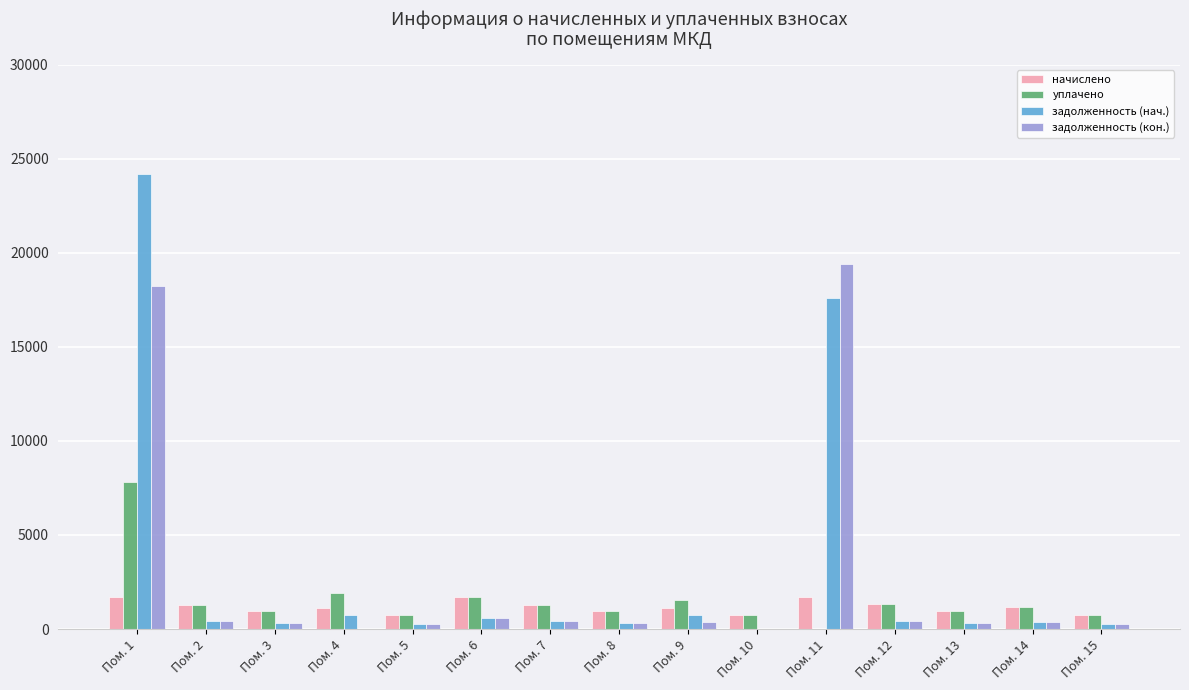

Between Пом. 7 and Пом. 11, which series saw the biggest shift?

задолженность (кон.)